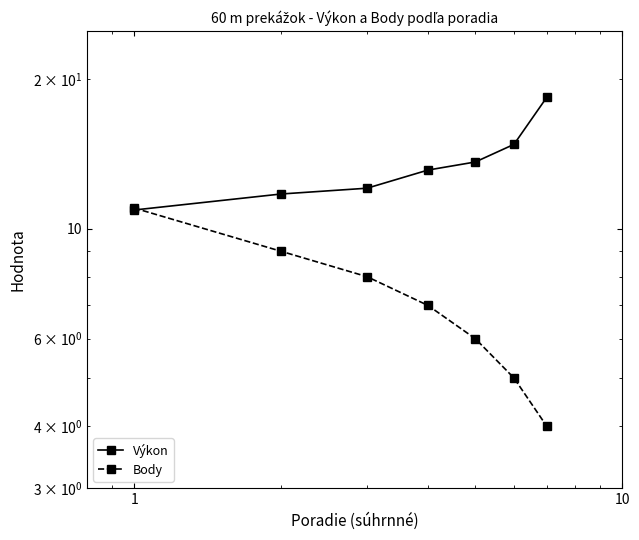

Count the number of categories in the chart.

7